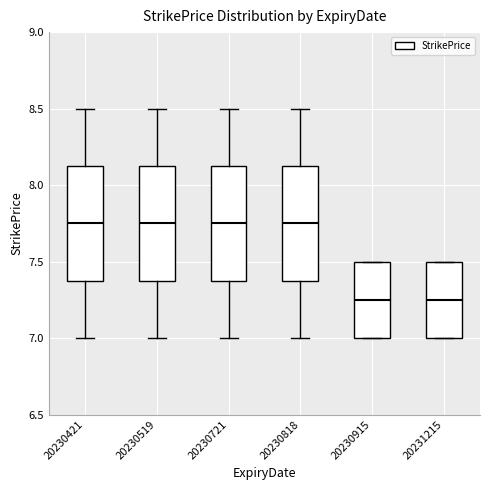

Reading left to right, transcribe this box plot: for each box, give where its median line is, the range the box spans, and where its two whiskers end, as read against the y-axis. The values are not printed on the chart, so give them approximately, as read against the axis.

20230421: median 7.75, box 7.40 to 8.15, whiskers 7.00 to 8.50
20230519: median 7.75, box 7.40 to 8.15, whiskers 7.00 to 8.50
20230721: median 7.75, box 7.40 to 8.15, whiskers 7.00 to 8.50
20230818: median 7.75, box 7.40 to 8.15, whiskers 7.00 to 8.50
20230915: median 7.25, box 7.00 to 7.50, whiskers 7.00 to 7.50
20231215: median 7.25, box 7.00 to 7.50, whiskers 7.00 to 7.50